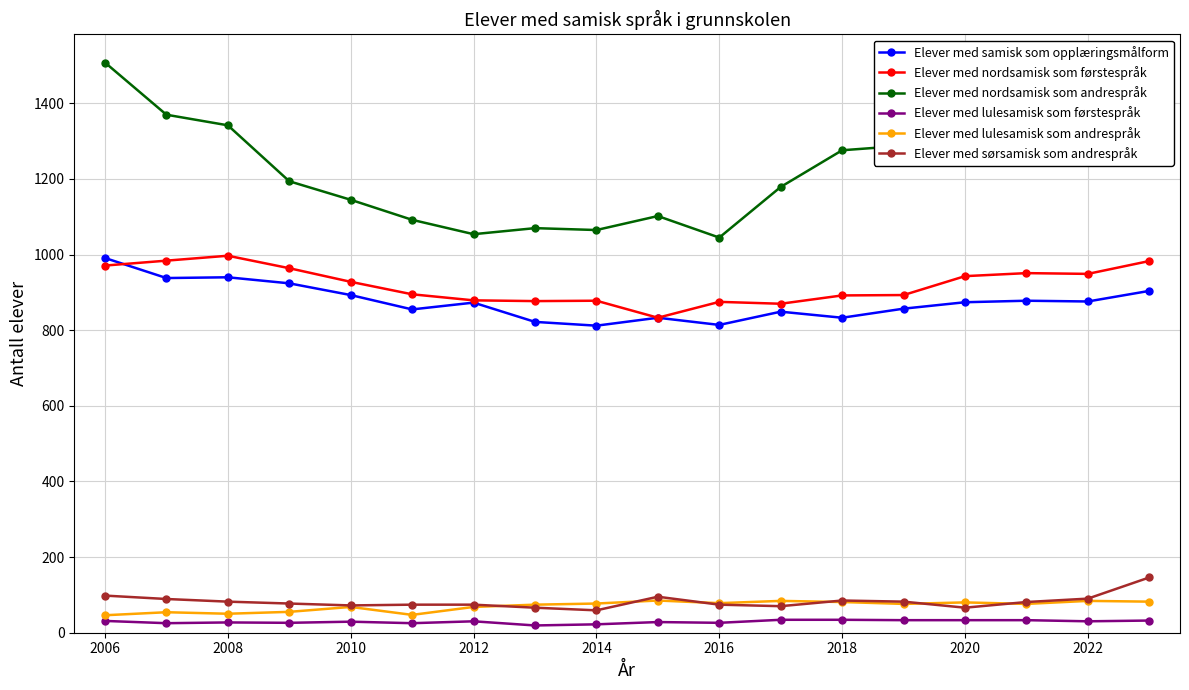

Which series has the largest total across all categories?

Elever med nordsamisk som andrespråk